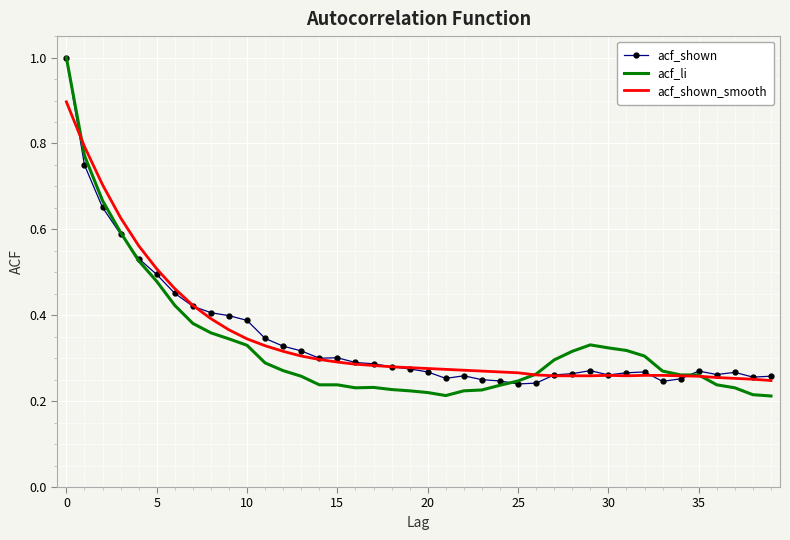

What is the greatest value displayed?

1.0